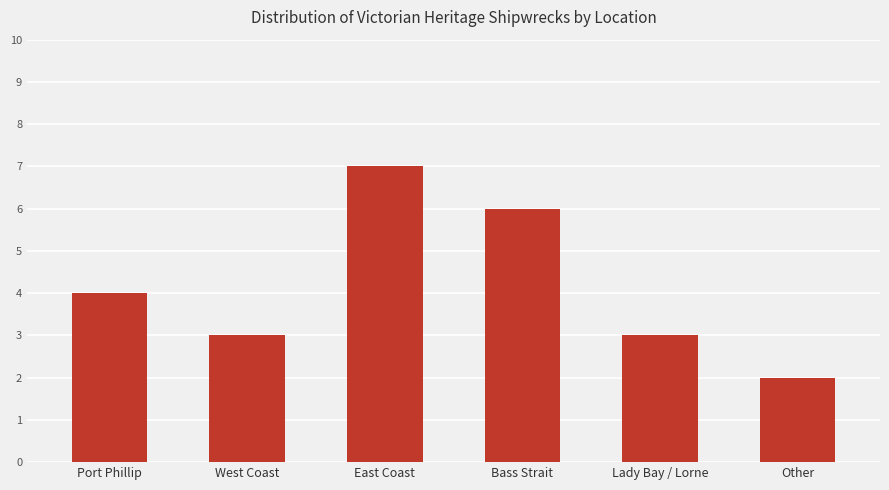

Reading left to right, what are all the values shown in this chart?

Port Phillip=4	West Coast=3	East Coast=7	Bass Strait=6	Lady Bay / Lorne=3	Other=2